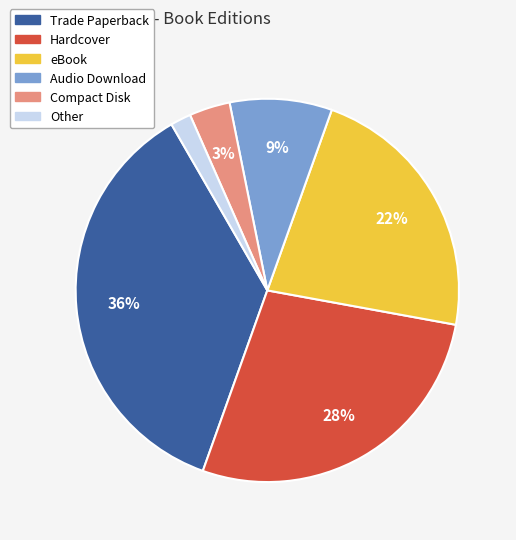

Combined, do Hardcover and Trade Paperback account for over 50%?

Yes